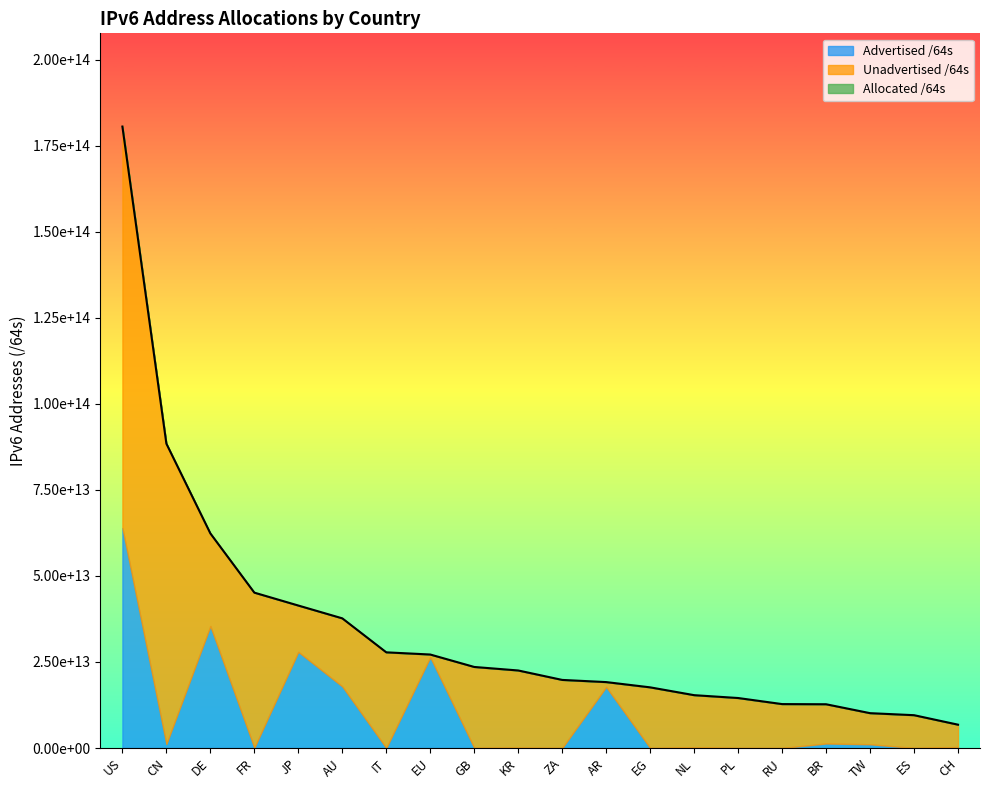

What is the label of the 9th point from the left?

GB